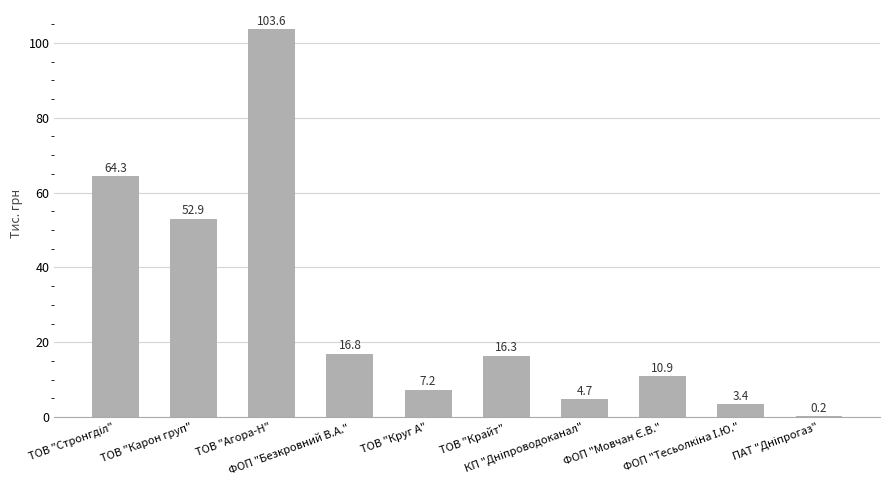

What is the maximum value shown in the chart?

103.6